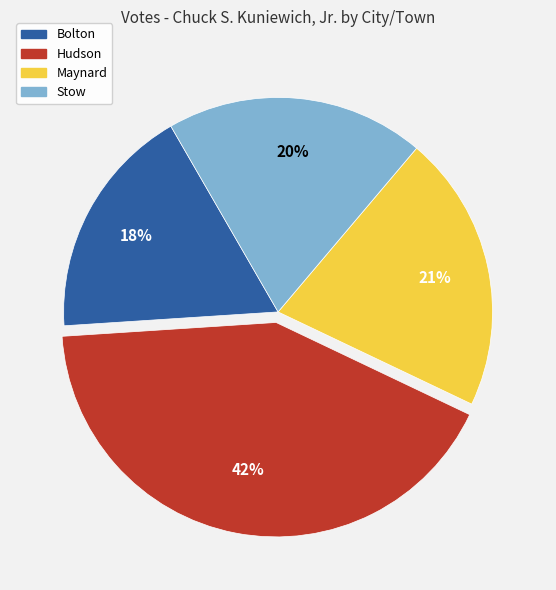

Does any single category account for the majority?

No